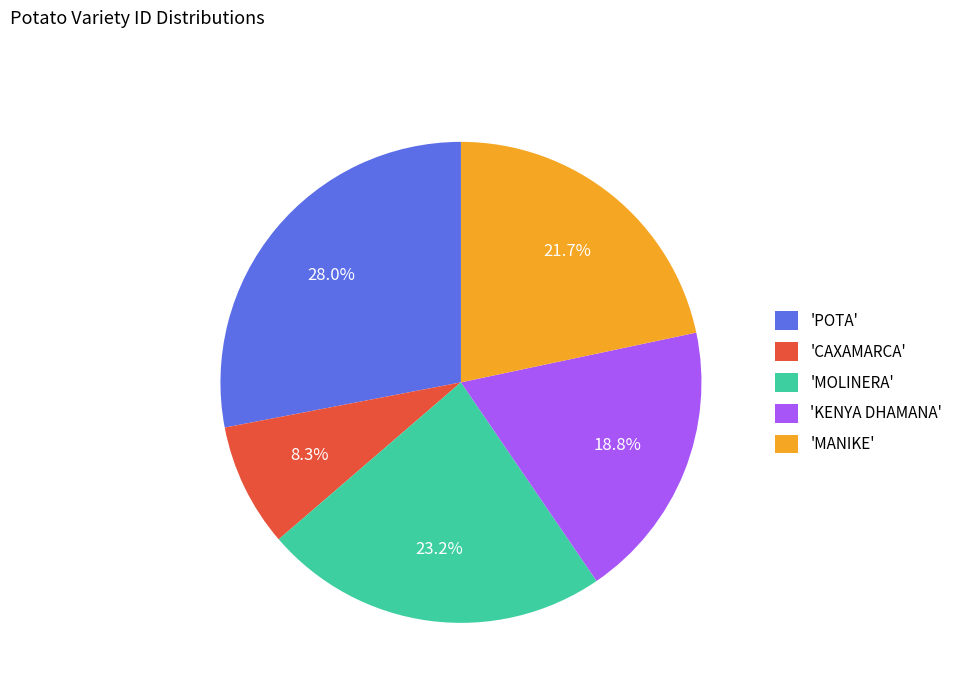

Does 'MANIKE' represent more than half of the total?

No